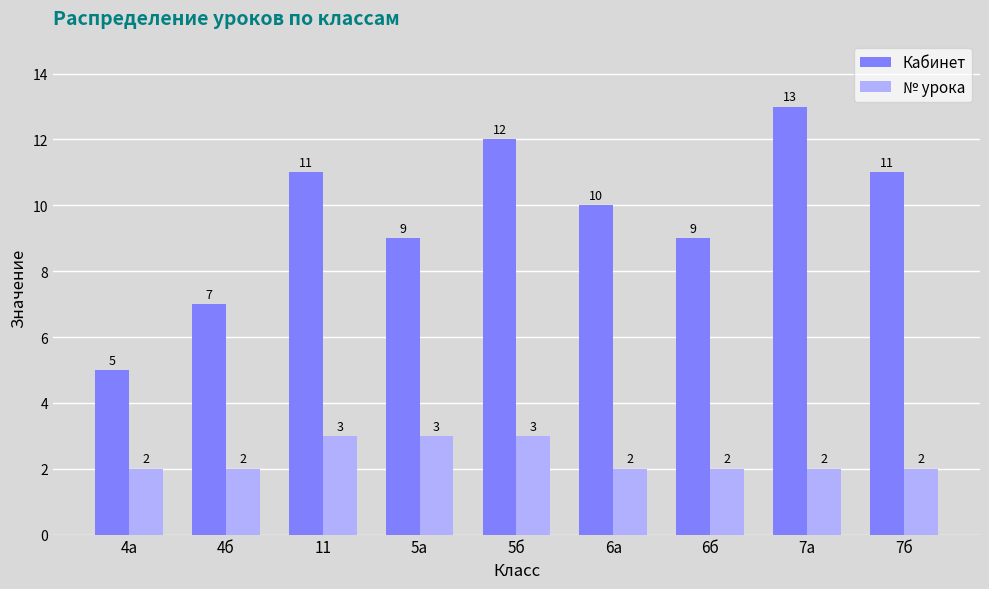

How many data points in № урока are above 2?

3